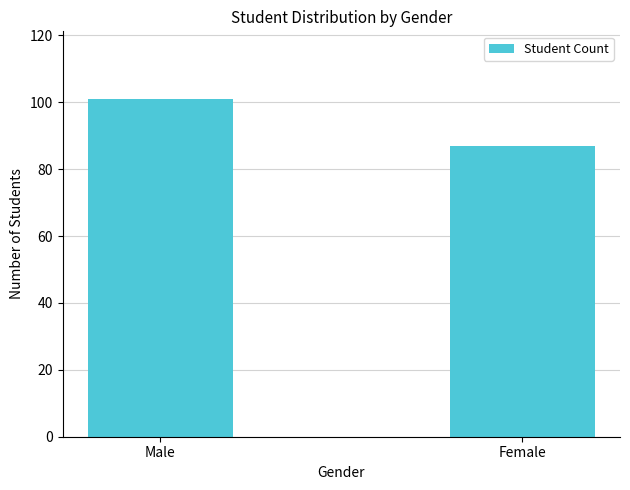

What is the sum of the values at Male and Female?

188